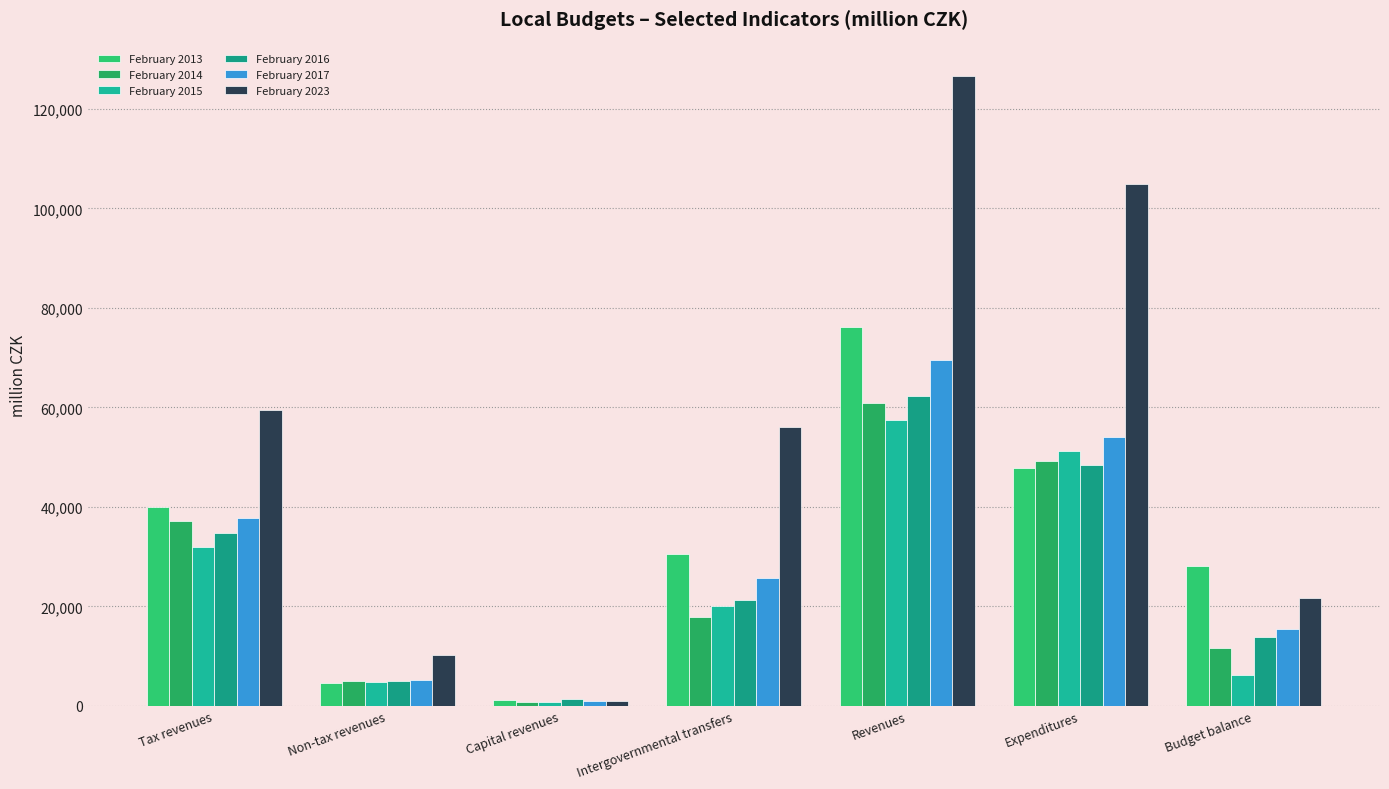

List the series in order of their peak value, lowest first.

February 2015, February 2014, February 2016, February 2017, February 2013, February 2023